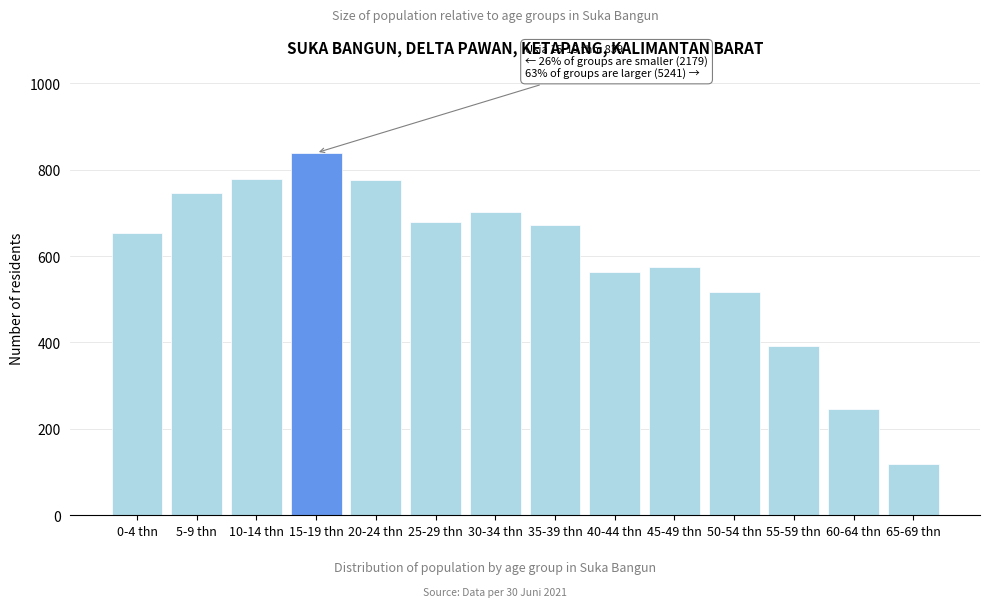

Where is the data nearest to the value 479?

50-54 thn